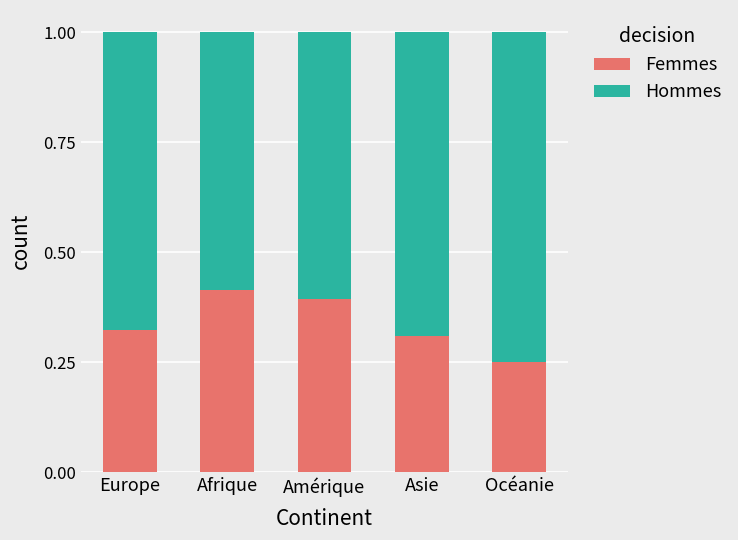

Which category has the highest value in the Femmes series?

Afrique